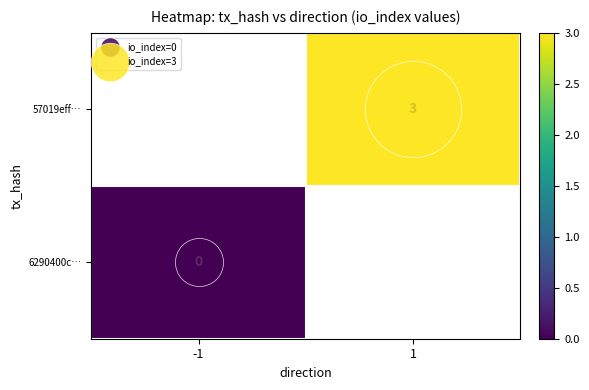

At how many categories does at least one series exceed 1?

1